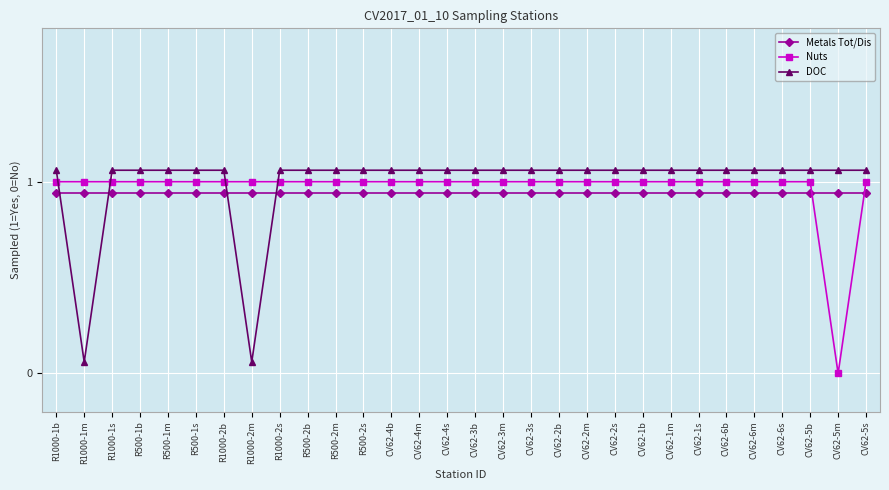

How many lines are shown in the chart?

3